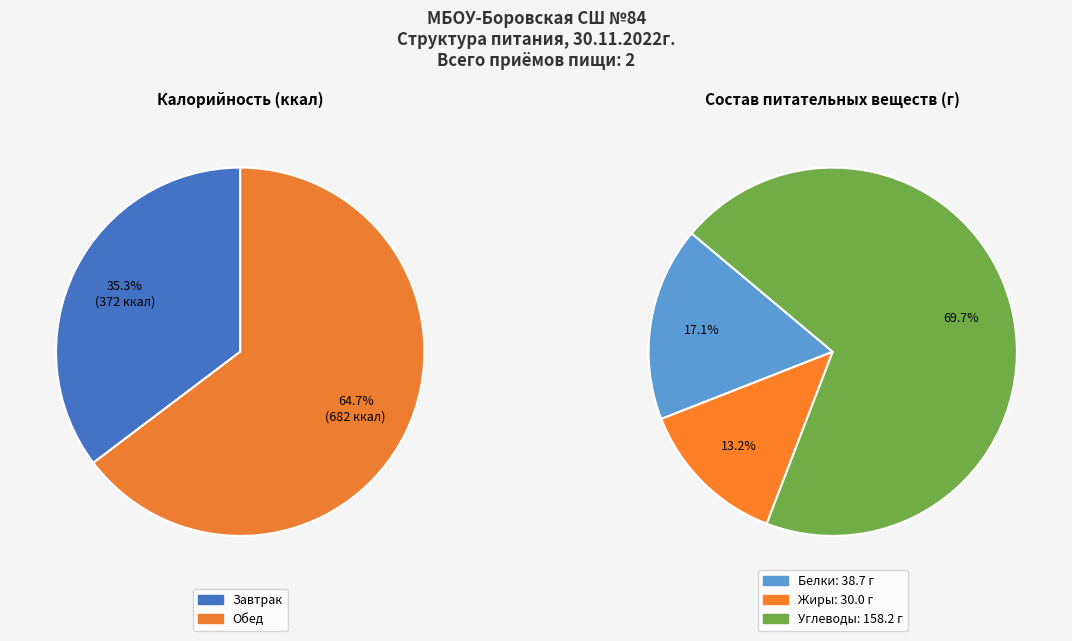

What percentage is the Завтрак slice, to the nearest percent?

35%